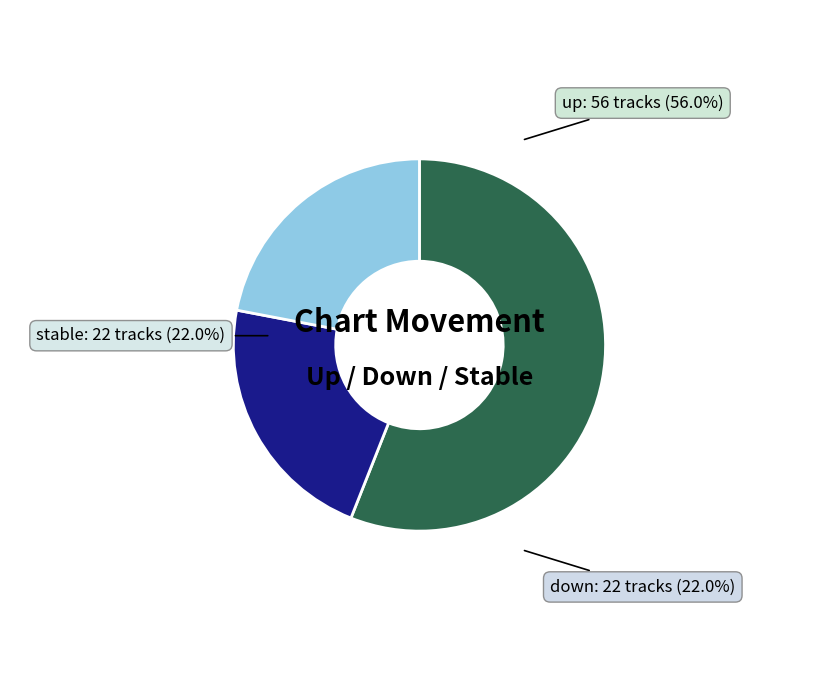

The down slice represents 34% of the pie. True or false?

False